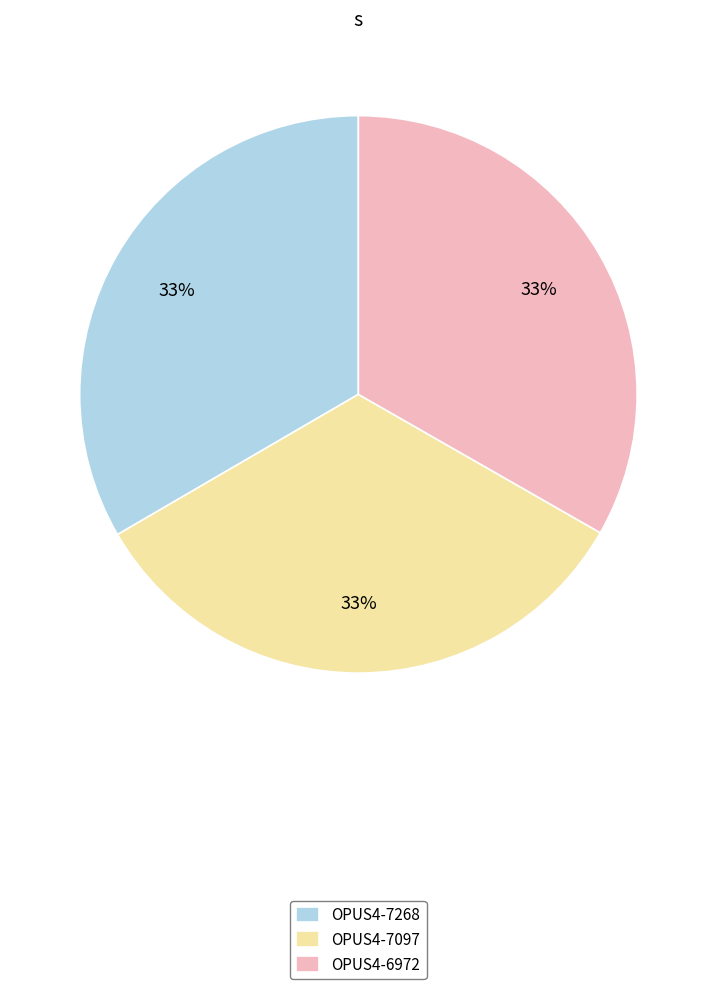

Is it true that OPUS4-7268 is 28% of the pie?

False